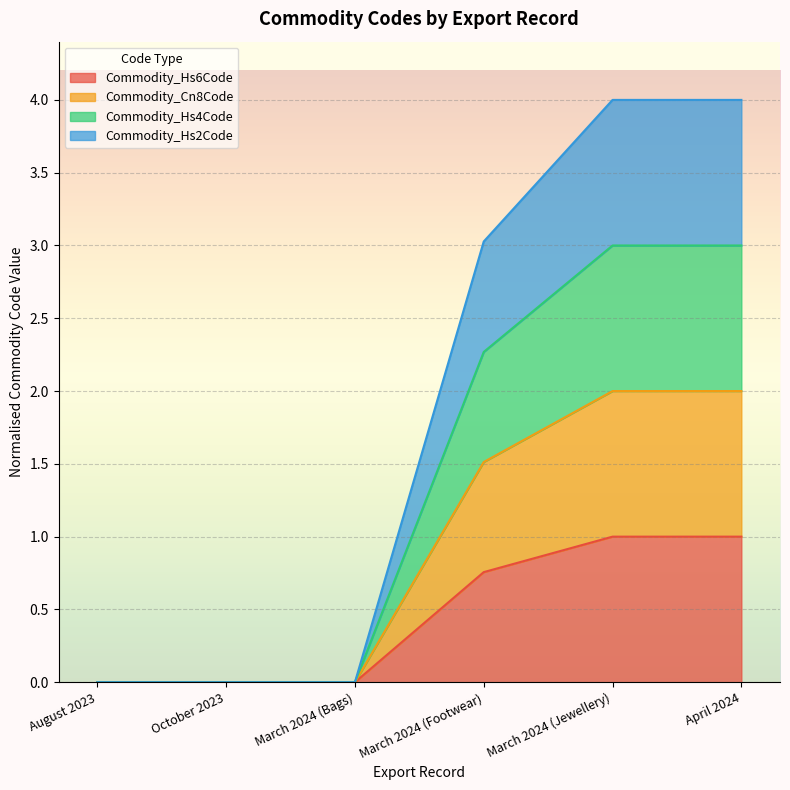

Is it true that Commodity_Hs4Code equals 3.0 at April 2024?

True